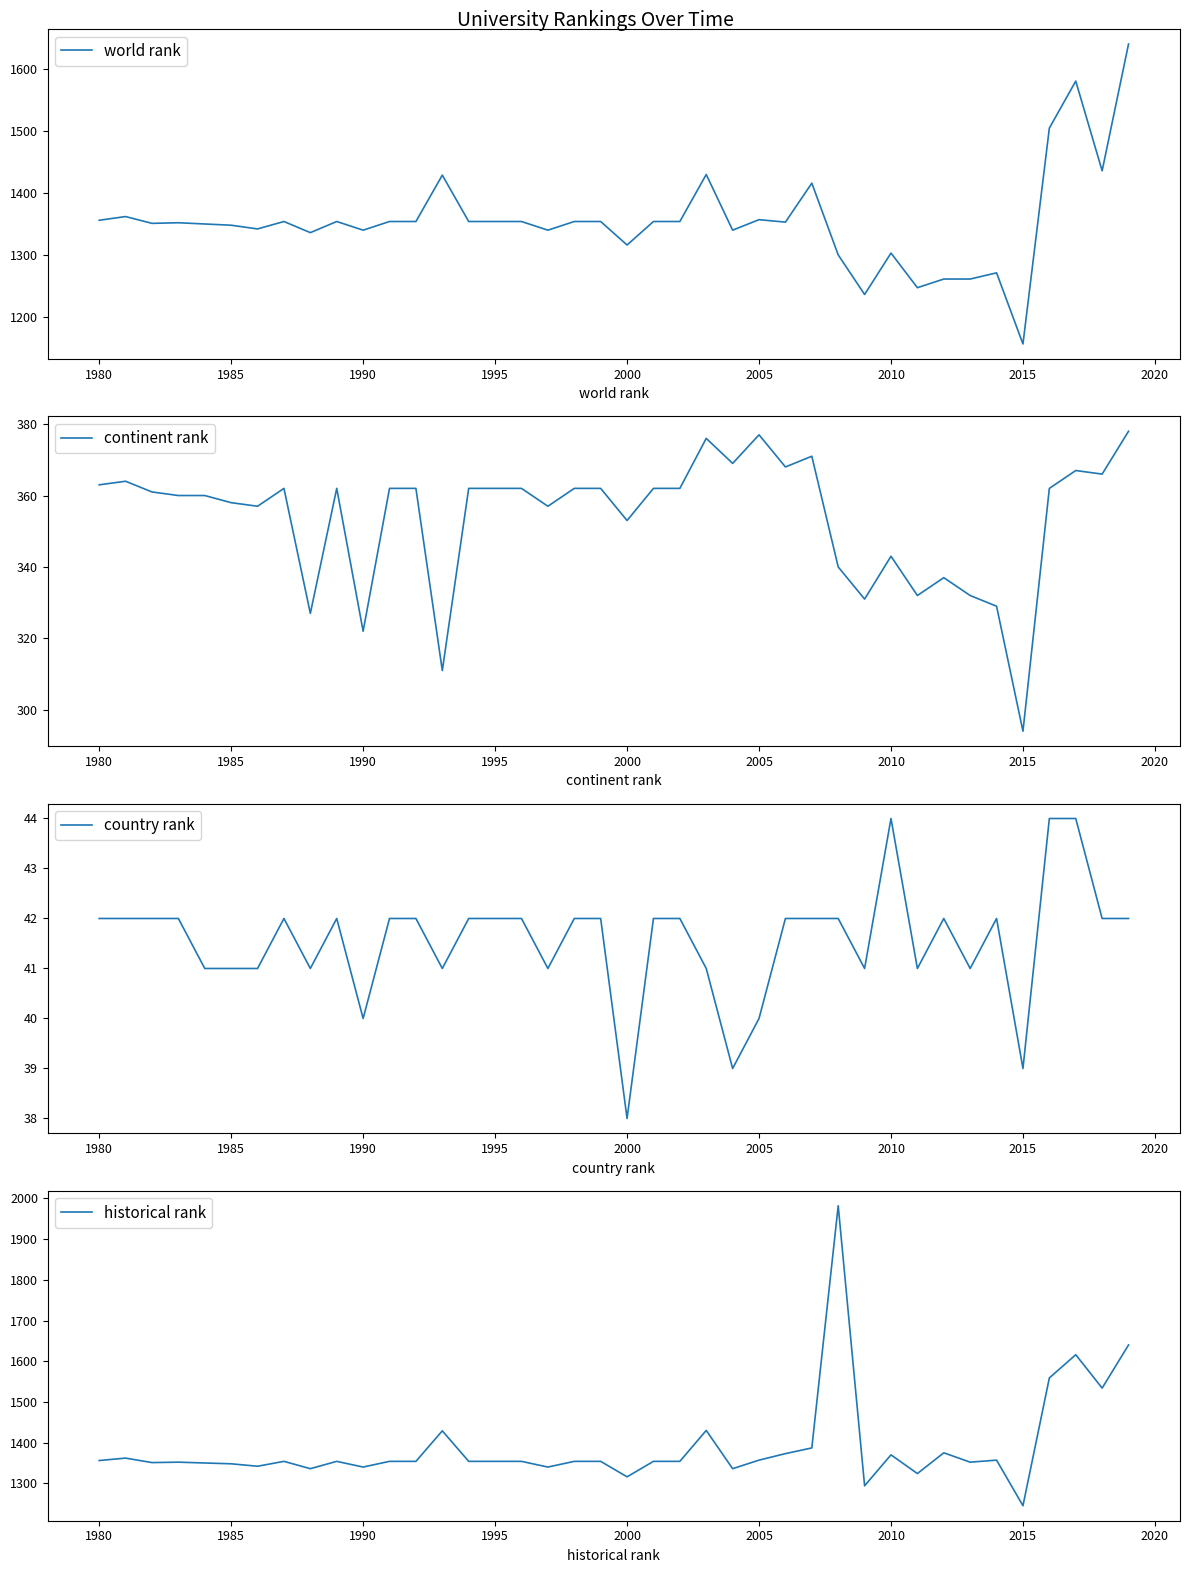

True or false: continent rank and country rank cross at least once.

False